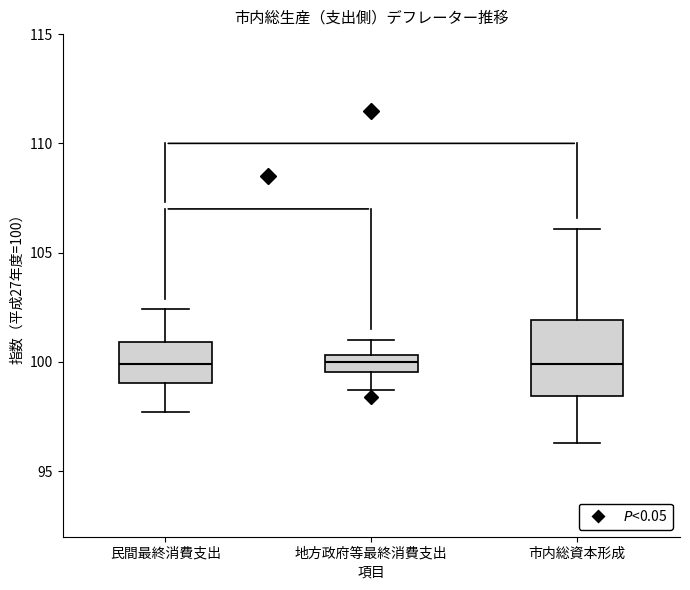

Where does the lower whisker of the box for 地方政府等最終消費支出 end on the y-axis? The values are not printed on the chart, so give them approximately, as read against the axis.

98.5